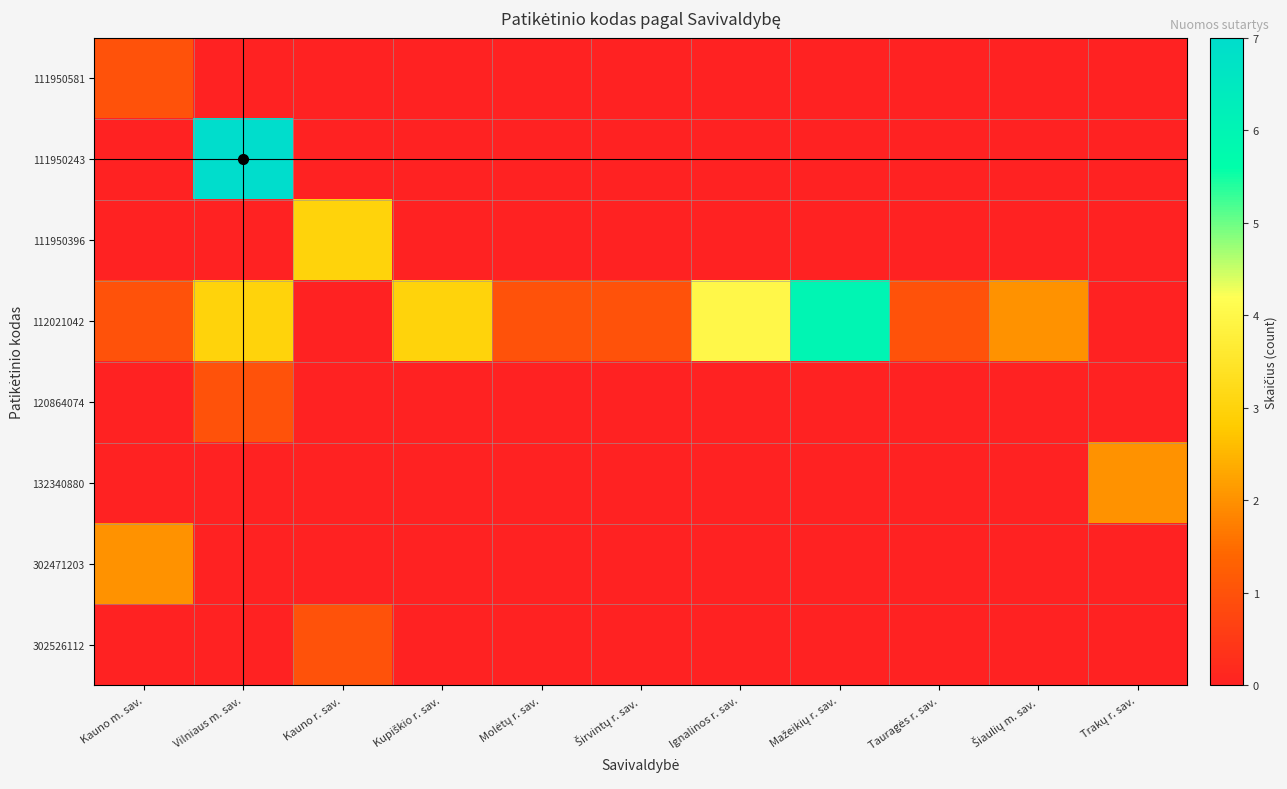

At how many categories does at least one series exceed 3?

3